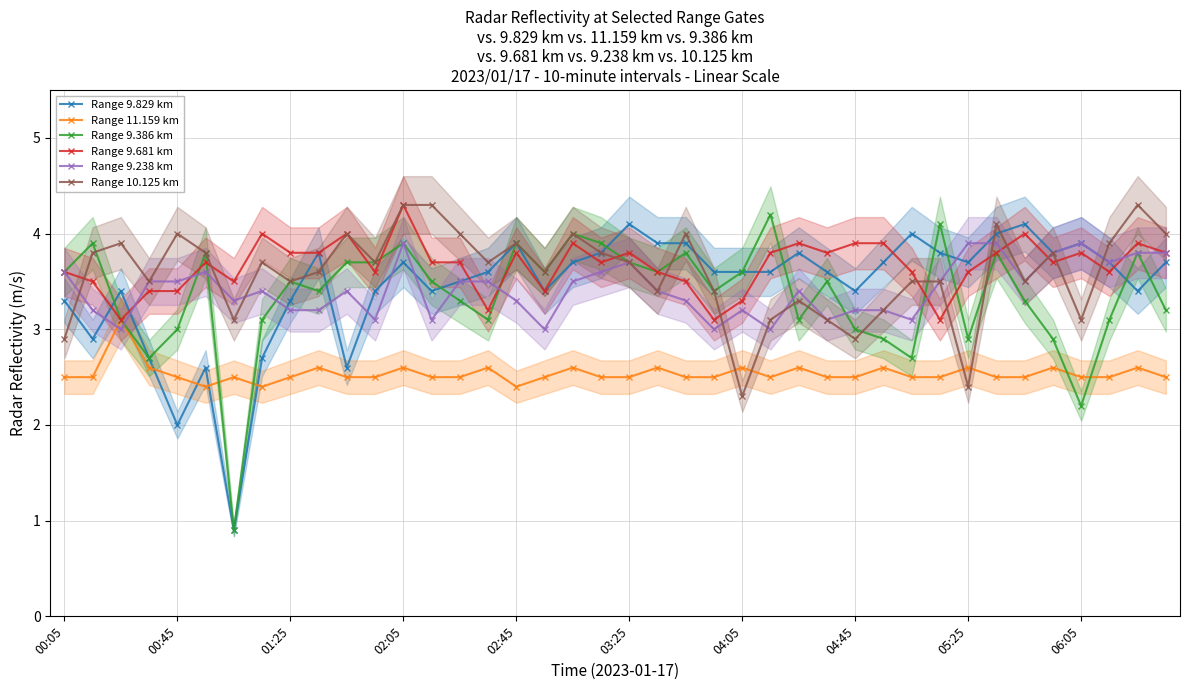

How many data points in Range 9.386 km are less than 3?

7